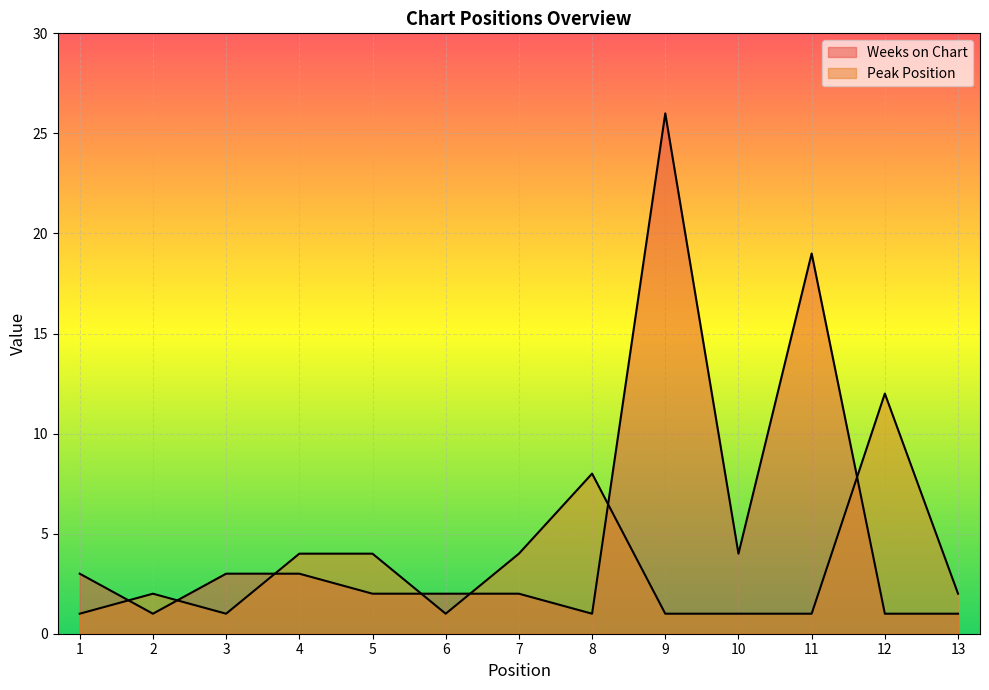

Which series changed the most between 7 and 11?

Weeks on Chart